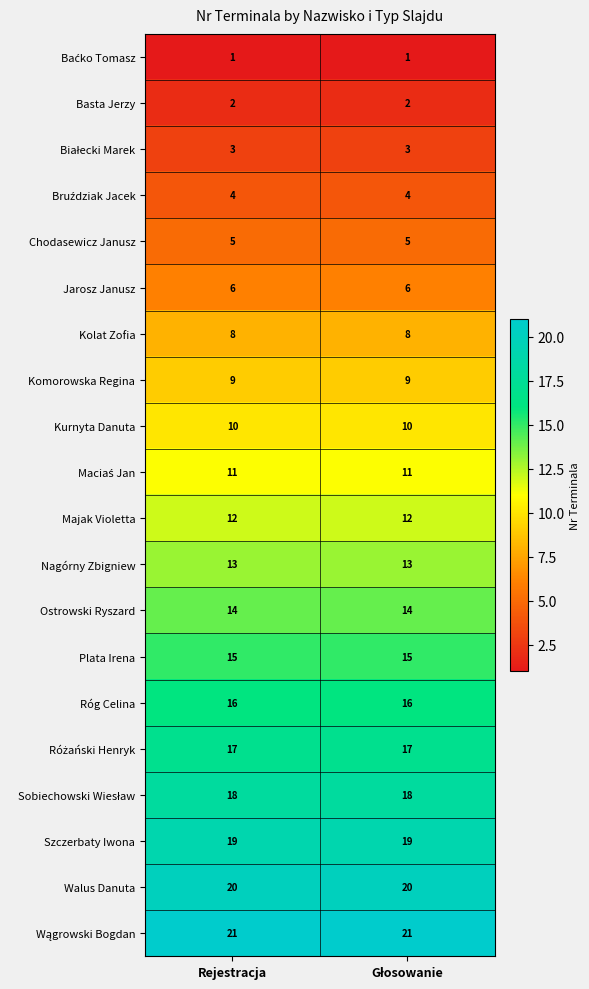

What is the sum of all Basta Jerzy values?

4